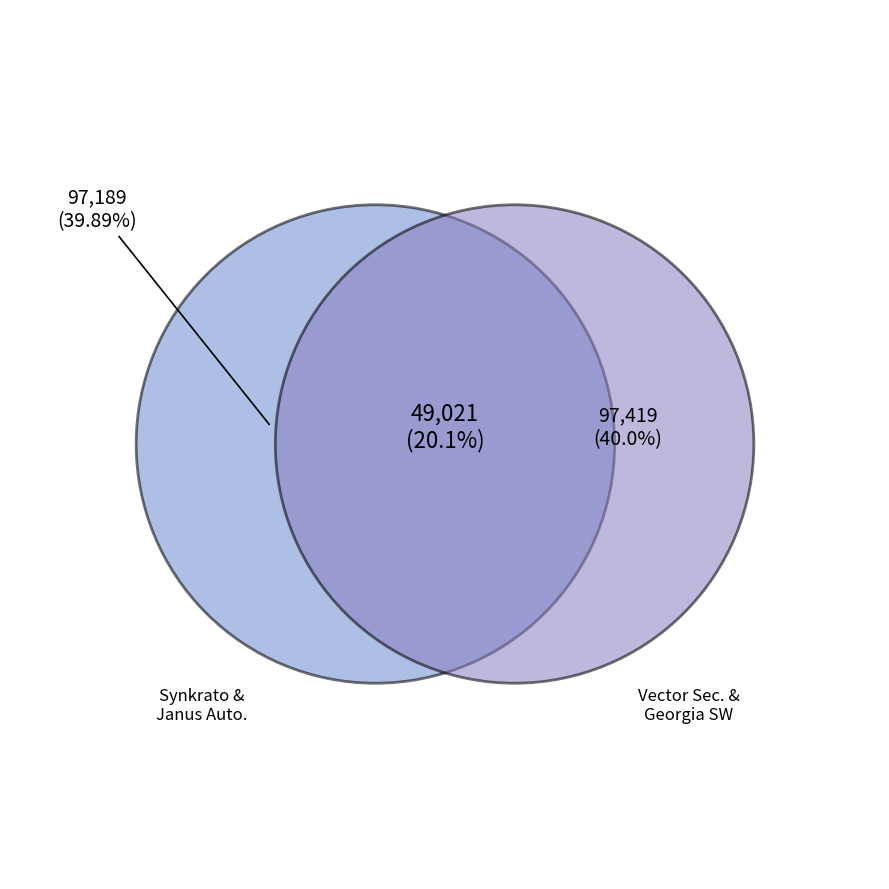

Does any single category account for the majority?

No